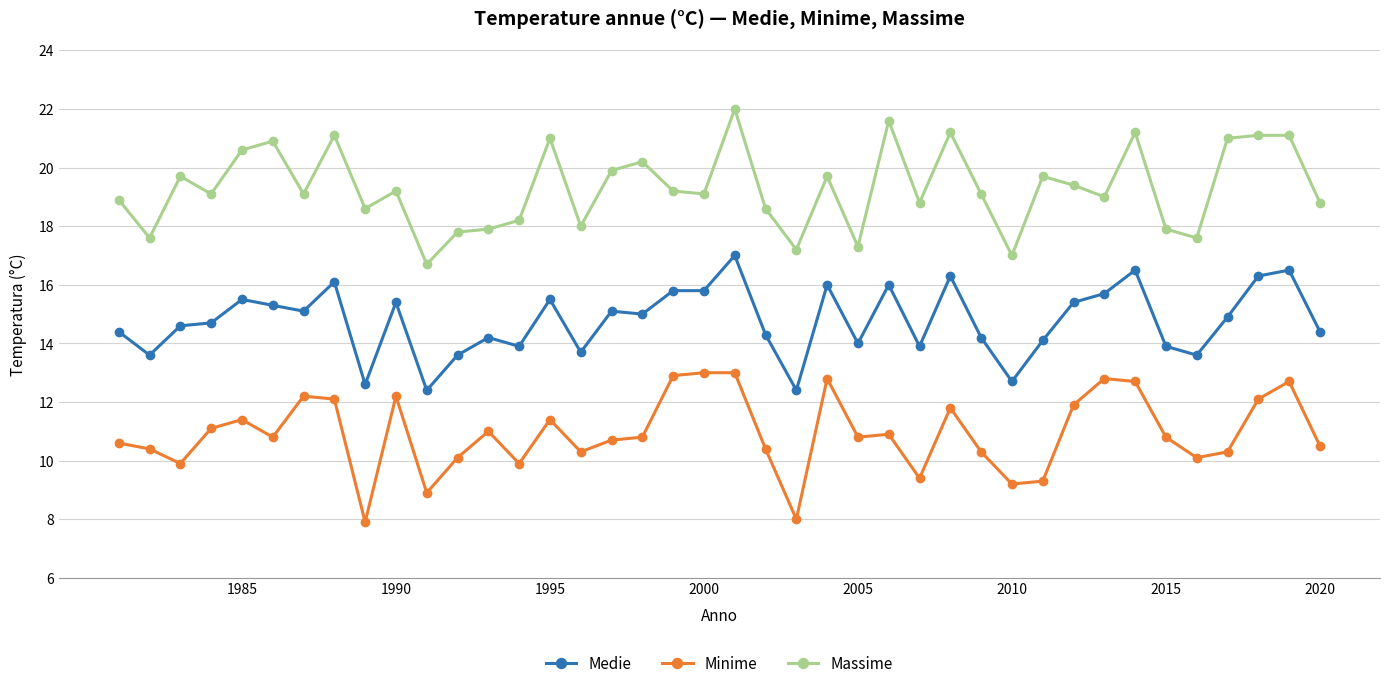

What is the highest value of the Medie series?

17.0